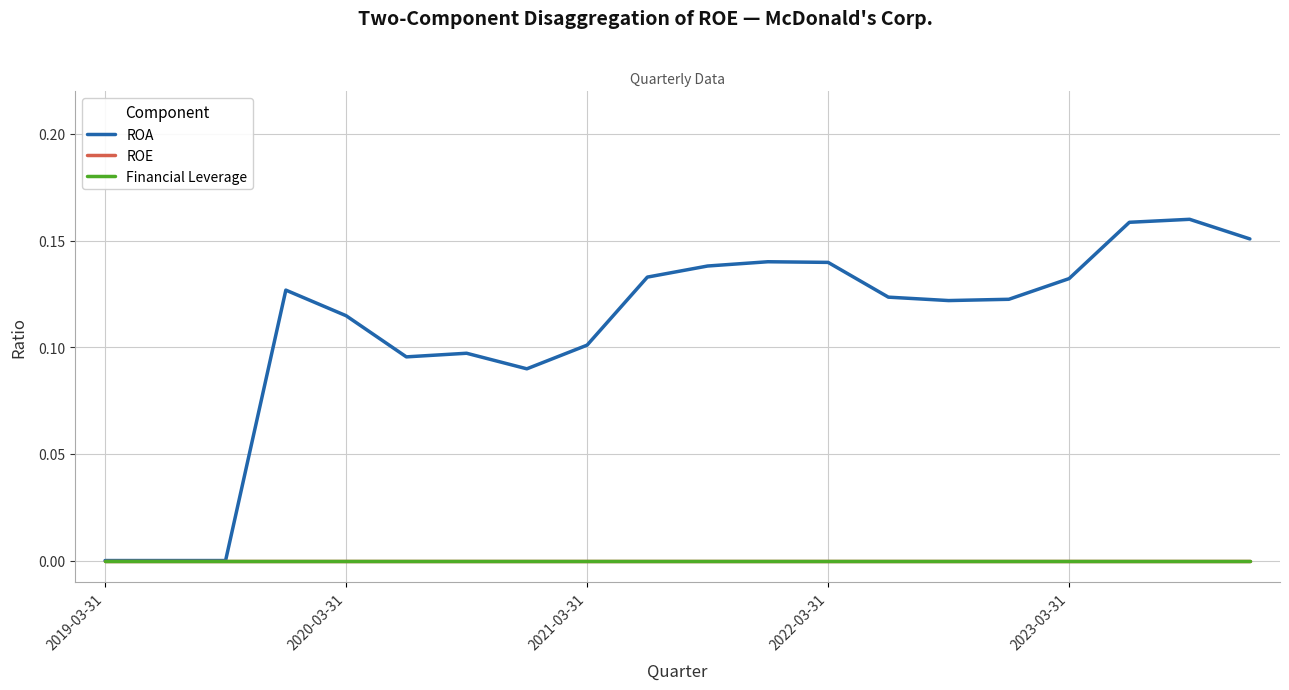

Is this an area chart (filled region under the line)?

No